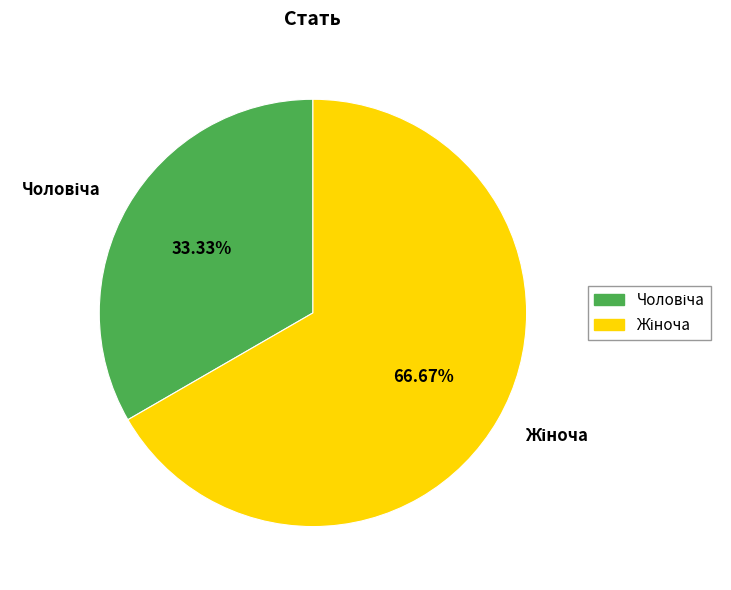

How many segments does this pie chart have?

2